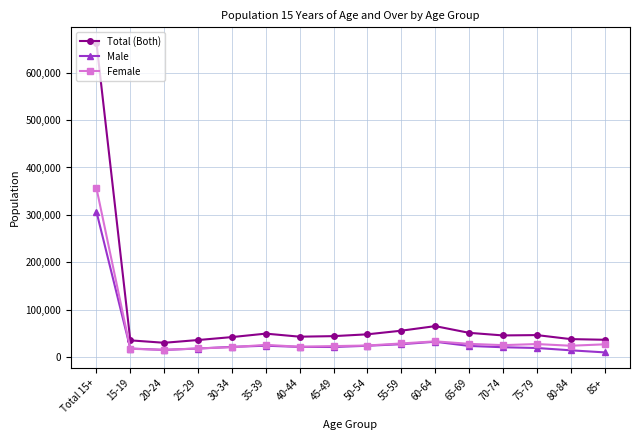

Which series has the largest range (max minus min)?

Total (Both)